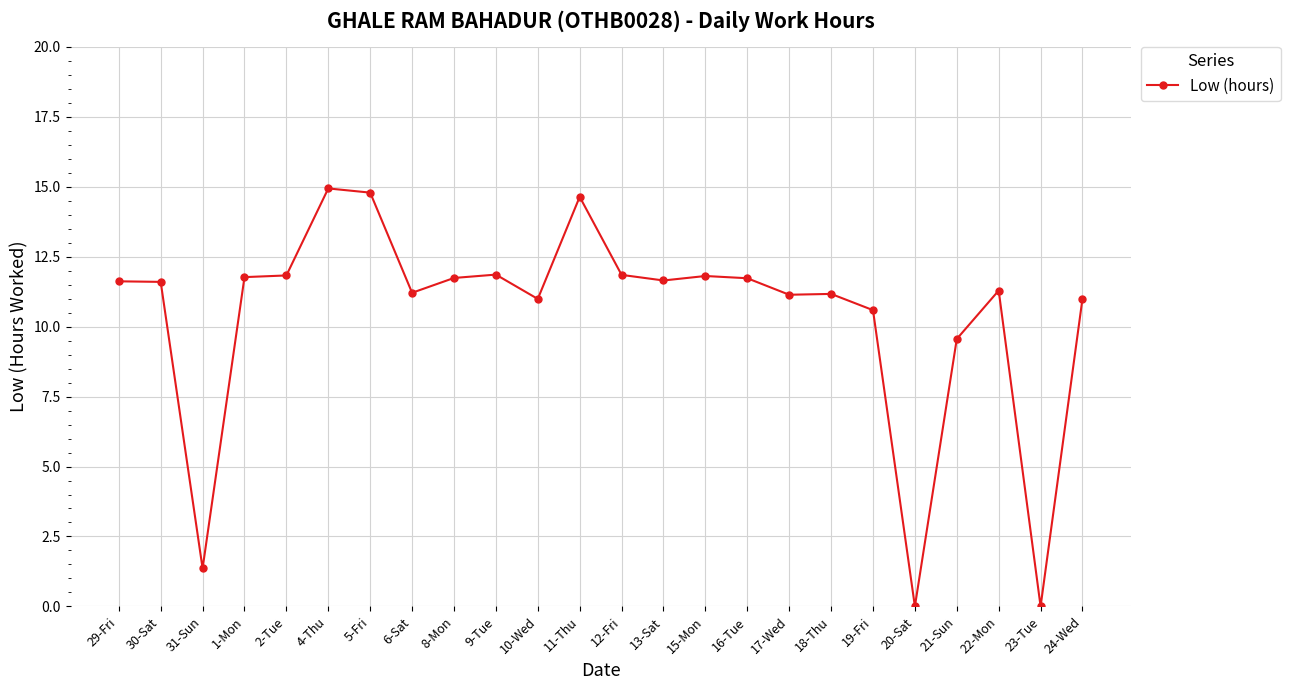

At which category does the data reach its first local valley?

31-Sun